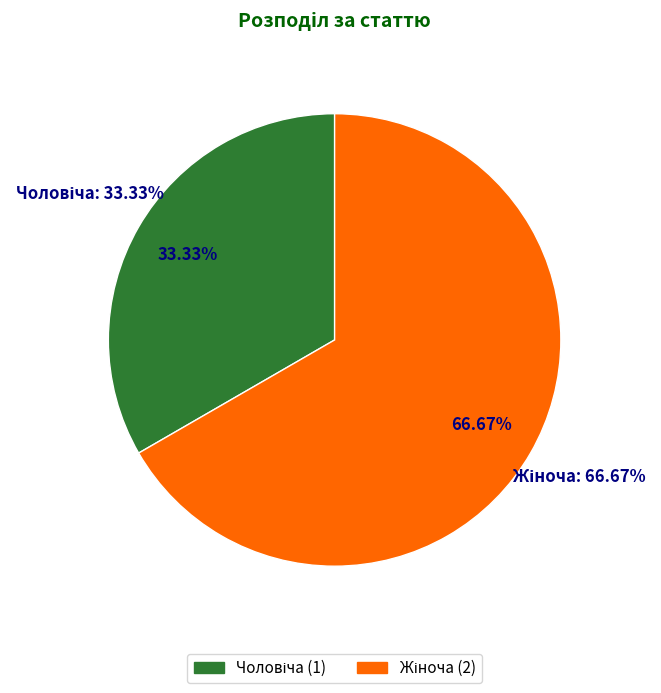

Which slice is the smallest?

Чоловіча